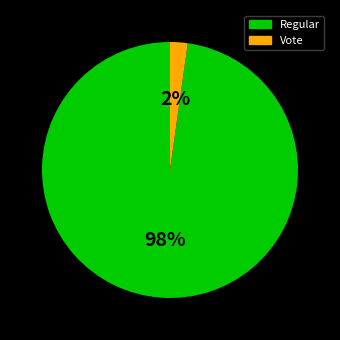

To the nearest percent, what percentage of the pie is Vote?

2%